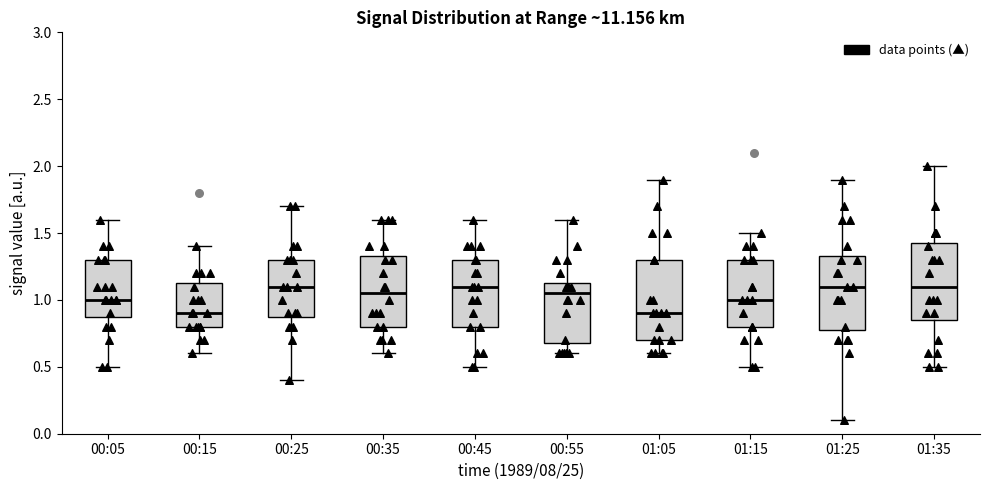

Reading left to right, read every box against the y-axis: the position of its median line, the range the box covers, and the ends of its whiskers. The values are not printed on the chart, so give them approximately, as read against the axis.

00:05: median 1.00, box 0.90 to 1.30, whiskers 0.50 to 1.60
00:15: median 0.90, box 0.80 to 1.15, whiskers 0.60 to 1.40
00:25: median 1.10, box 0.90 to 1.30, whiskers 0.40 to 1.70
00:35: median 1.05, box 0.80 to 1.35, whiskers 0.60 to 1.60
00:45: median 1.10, box 0.80 to 1.30, whiskers 0.50 to 1.60
00:55: median 1.05, box 0.70 to 1.15, whiskers 0.60 to 1.60
01:05: median 0.90, box 0.70 to 1.30, whiskers 0.60 to 1.90
01:15: median 1.00, box 0.80 to 1.30, whiskers 0.50 to 1.50
01:25: median 1.10, box 0.80 to 1.35, whiskers 0.10 to 1.90
01:35: median 1.10, box 0.85 to 1.45, whiskers 0.50 to 2.00